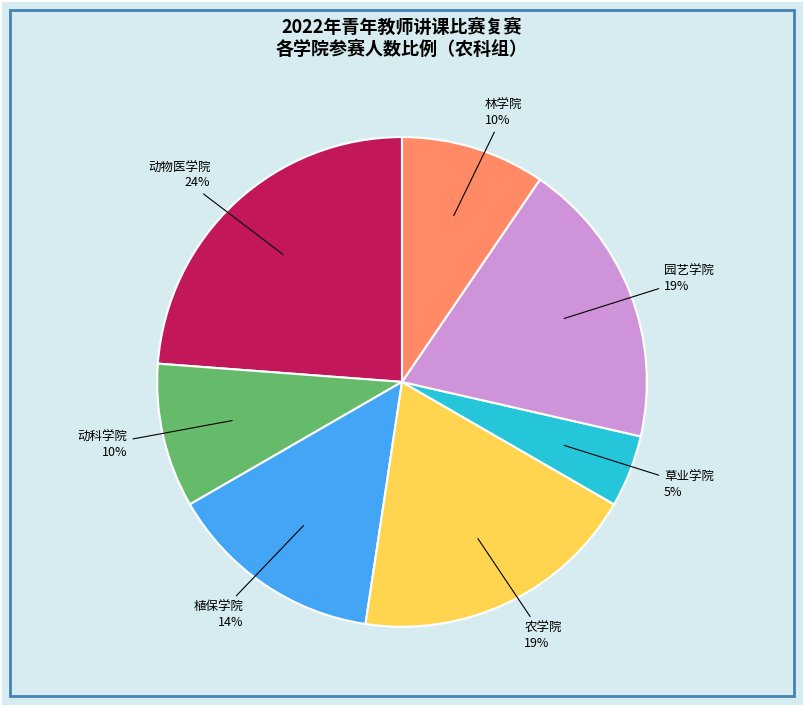

To the nearest percent, what is the difference between the largest and smallest slice percentages?

19%